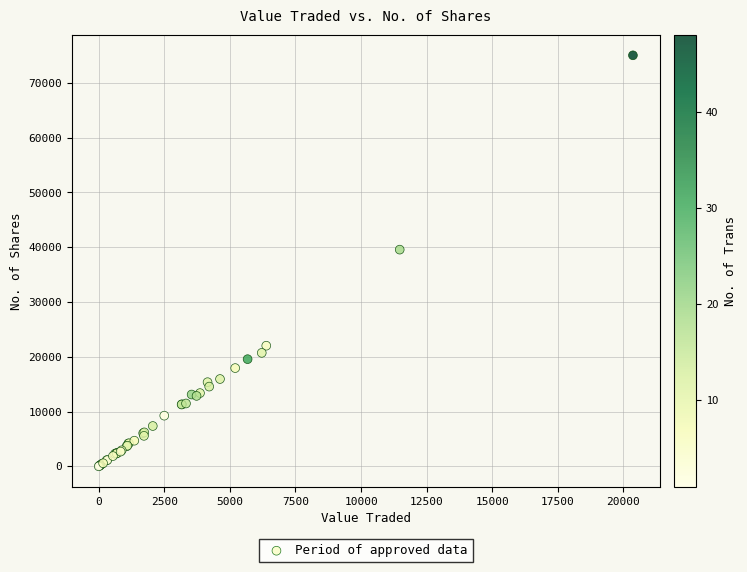

What Y value in the scatter plot is closest to 37516?

39556